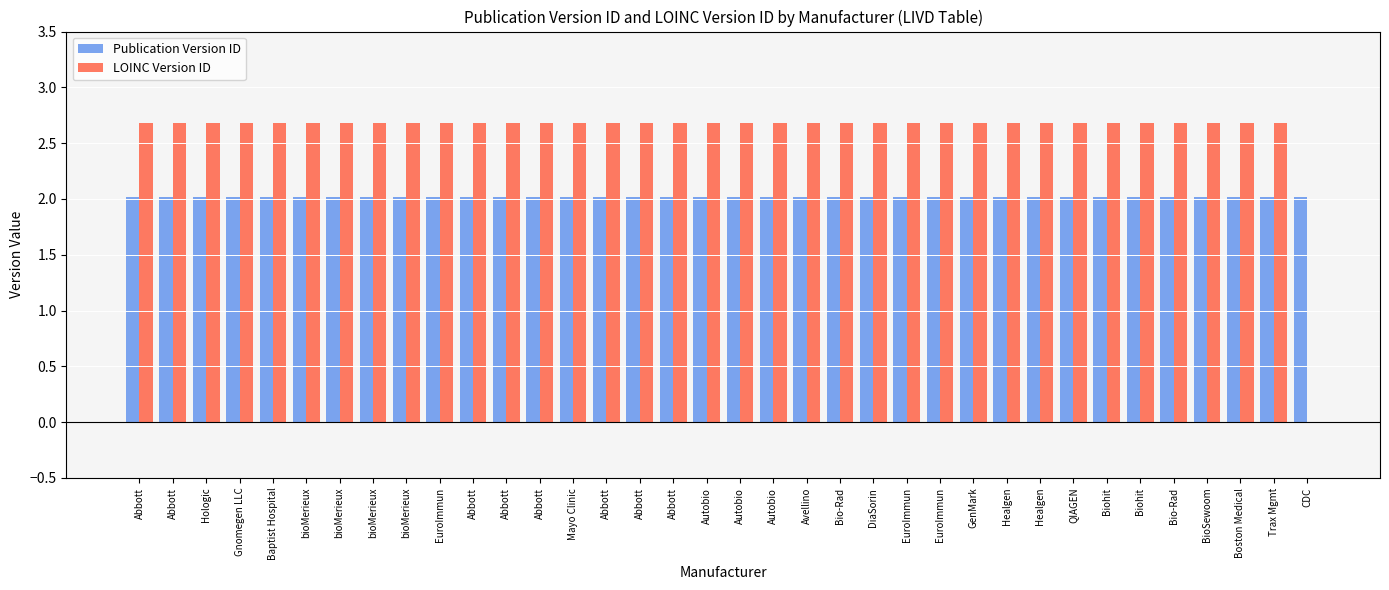

What is the value of the LOINC Version ID bar at the 1st from the left?

2.7